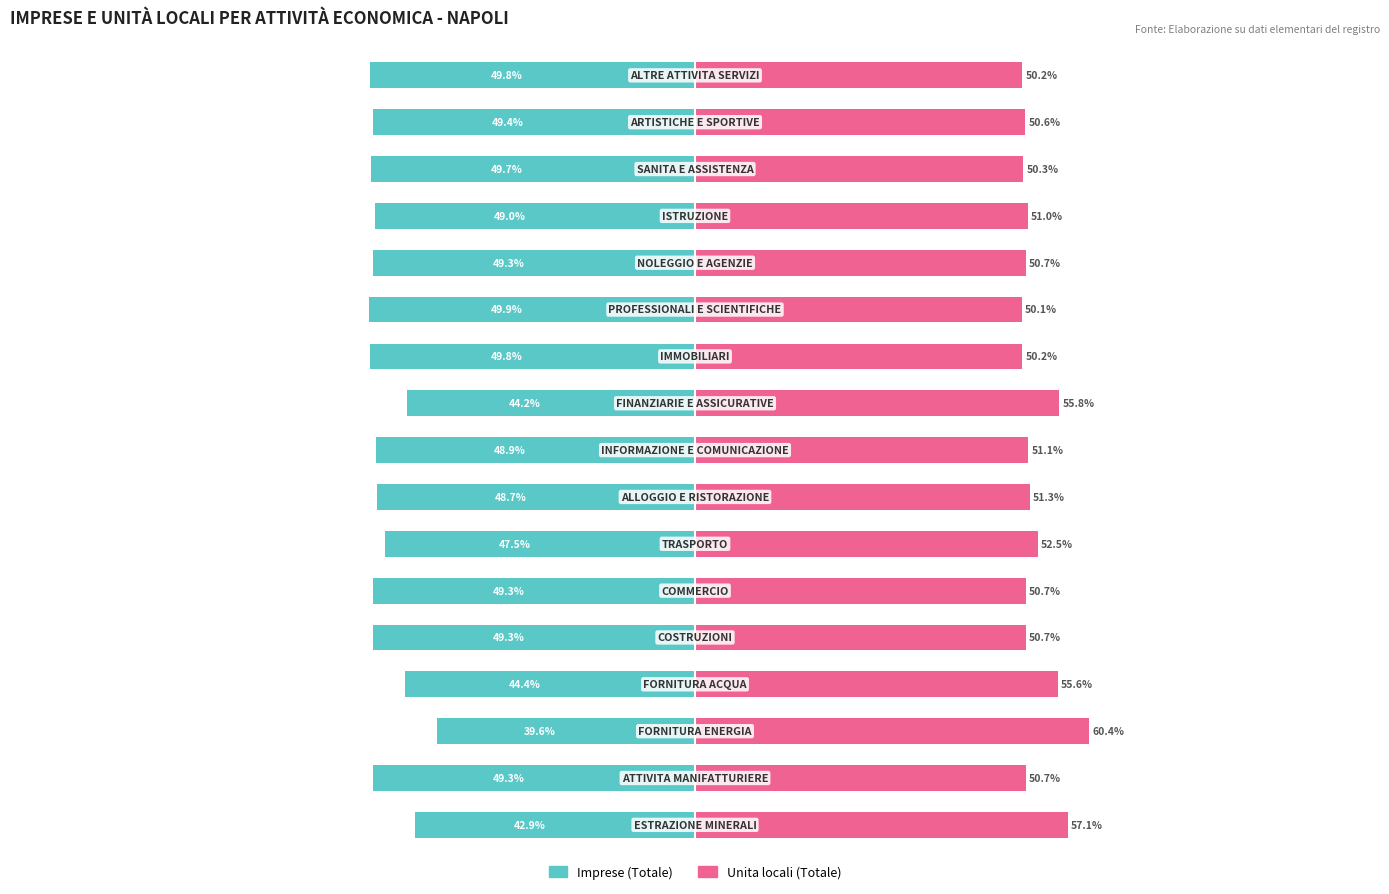

Which series has the widest spread of values?

Imprese (Totale)